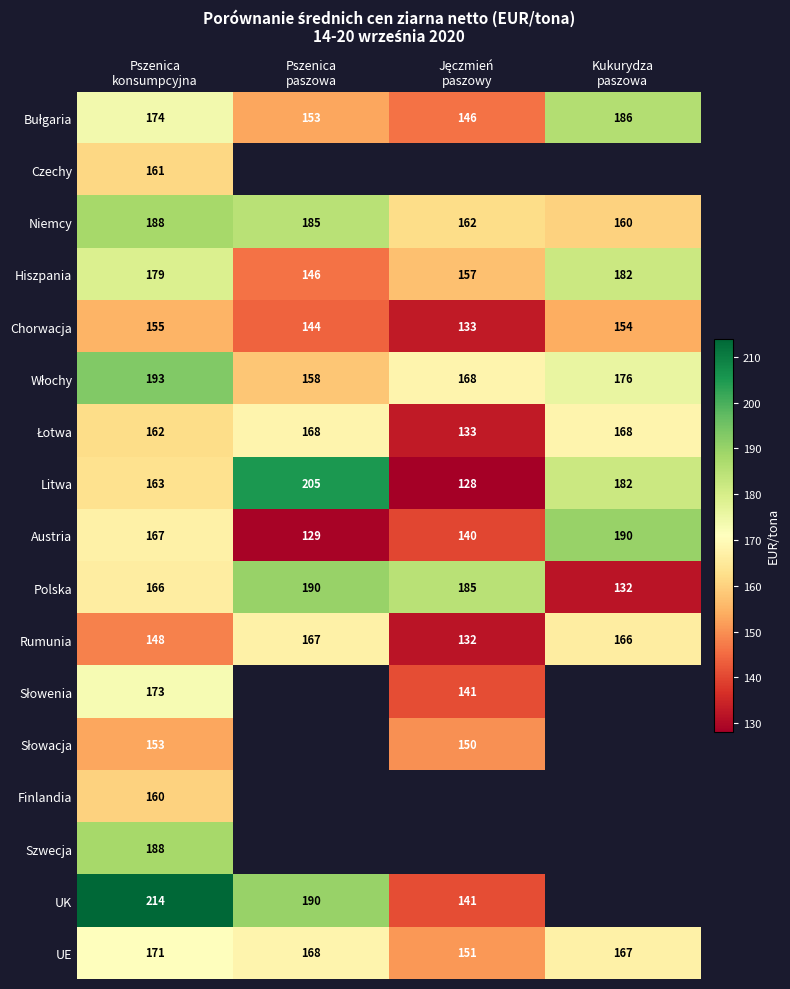

What is the sum of all Niemcy values?

695